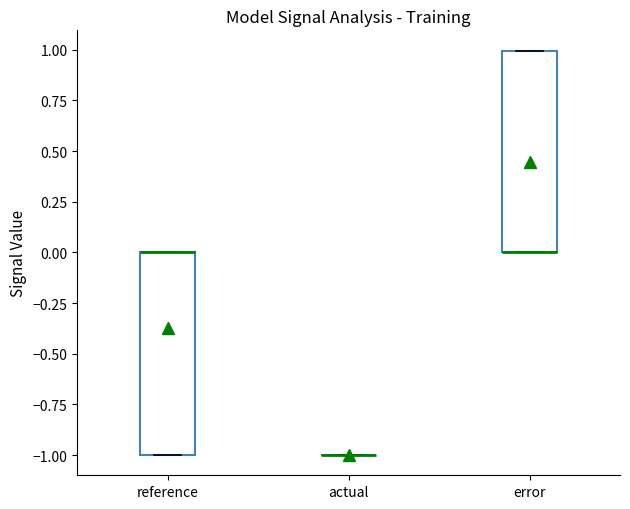

Reading left to right, transcribe this box plot: for each box, give where its median line is, the range the box spans, and where its two whiskers end, as read against the y-axis. The values are not printed on the chart, so give them approximately, as read against the axis.

reference: median 0 (drawn on the box's upper edge), box -1 to 0, whiskers -1 to 0
actual: box collapsed to a line at -1, whiskers -1 to -1
error: median 0 (drawn on the box's lower edge), box 0 to 1, whiskers 0 to 1